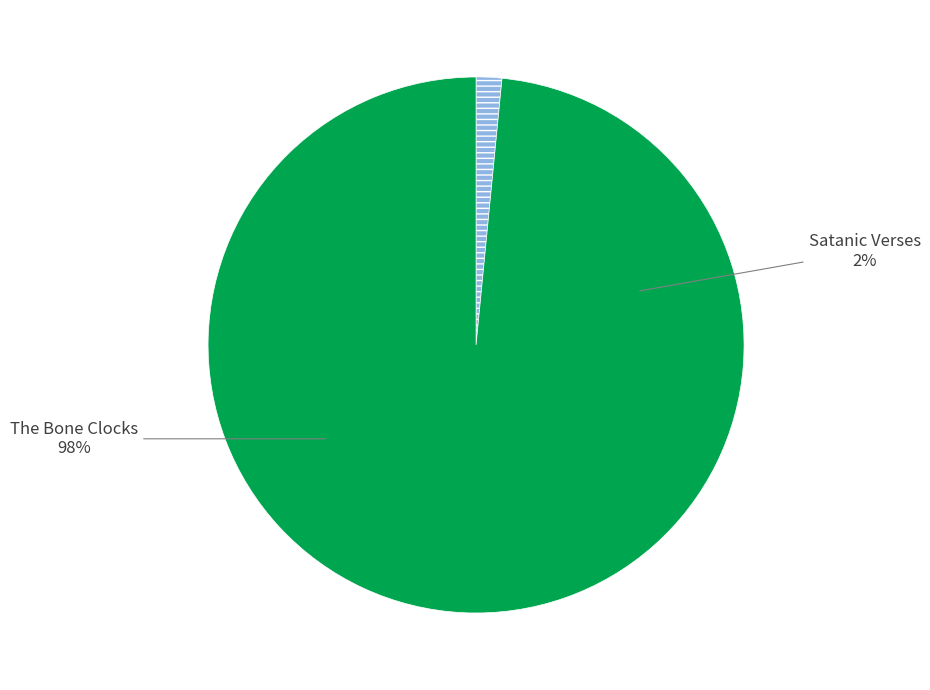

What is the change in value from Satanic Verses to The Bone Clocks?

+9975